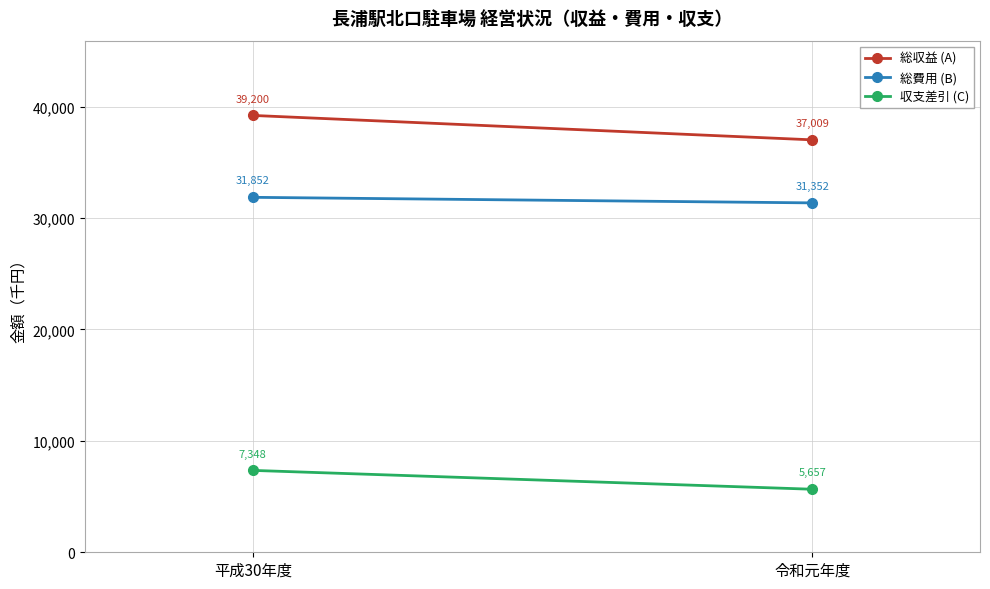

Which has a higher value, 令和元年度 or 平成30年度?

平成30年度